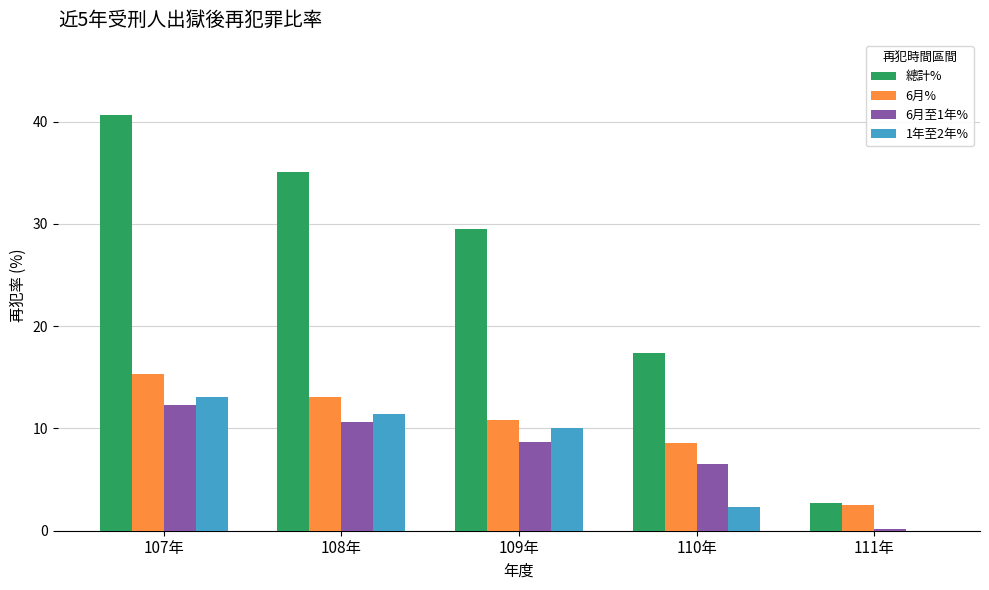

Where does the 總計% series first go above 29?

107年